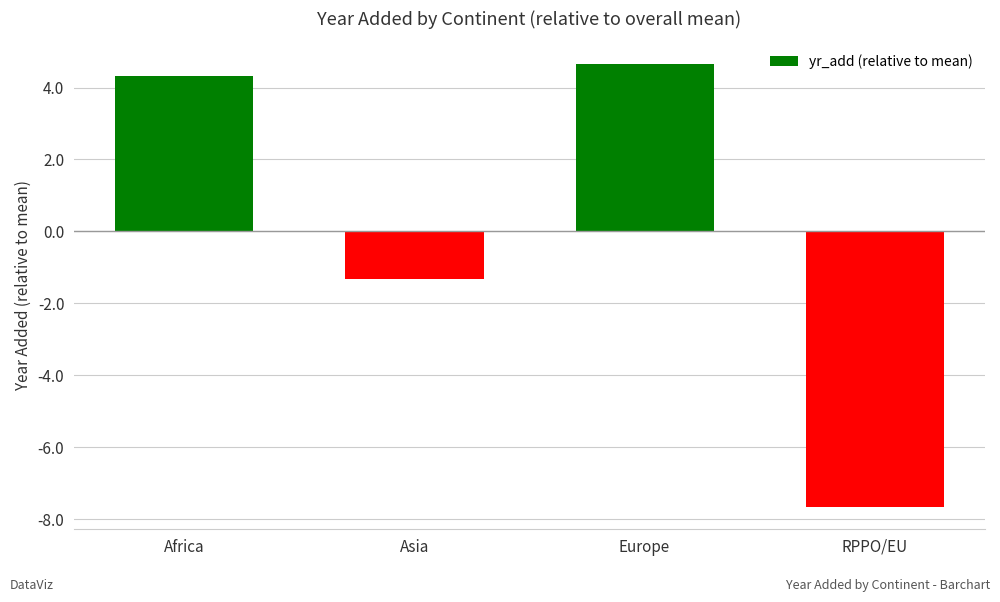

What is the difference between the second highest and minimum values?

12.0